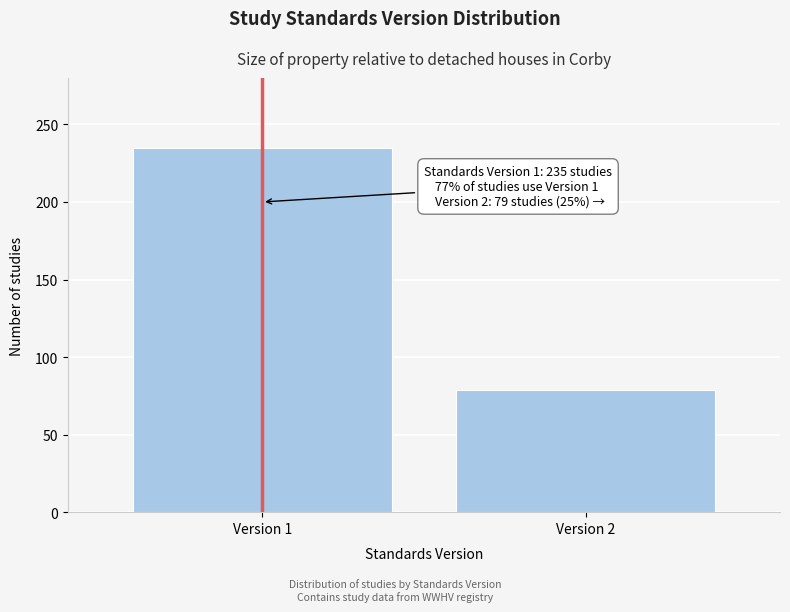

Reading right to left, list all the values displayed in this chart.

Version 2=79	Version 1=235